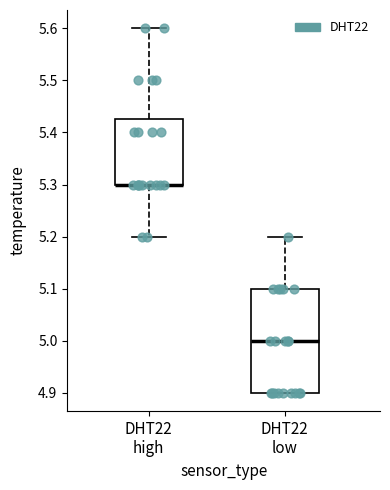

Which box is the tallest, from its lower edge to its upper edge?

DHT22 low